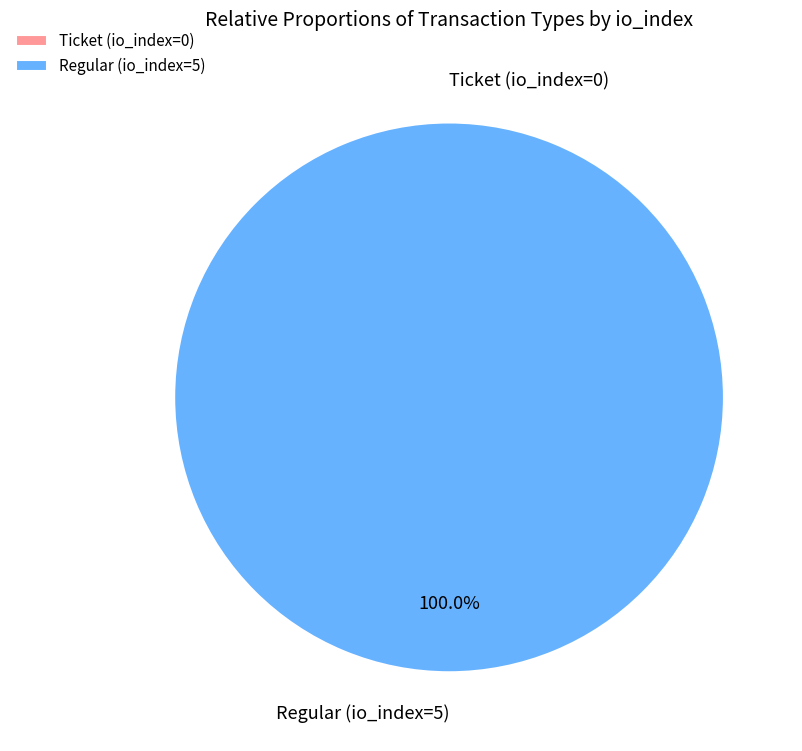

To the nearest percent, what percentage of the pie is Regular (io_index=5)?

100%